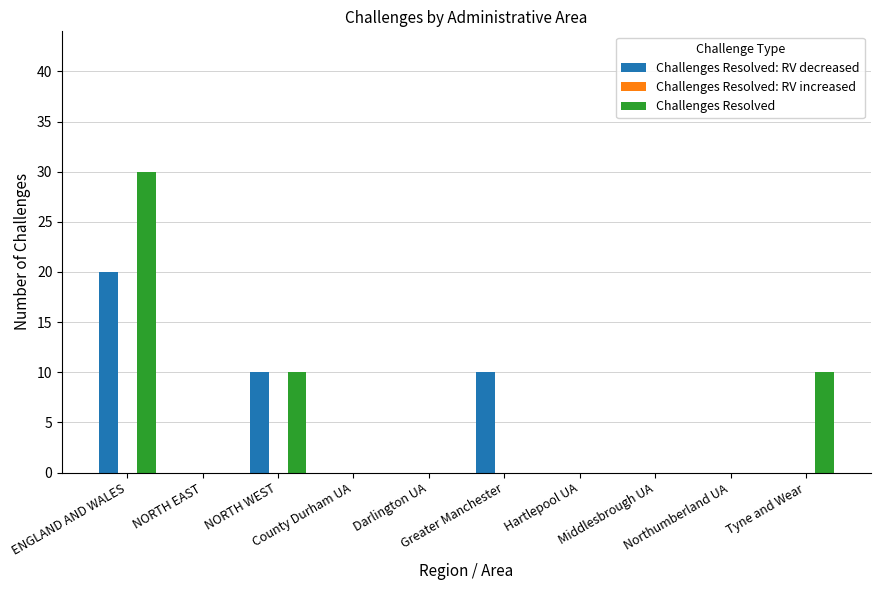

What is the sum of all Challenges Resolved values?

50